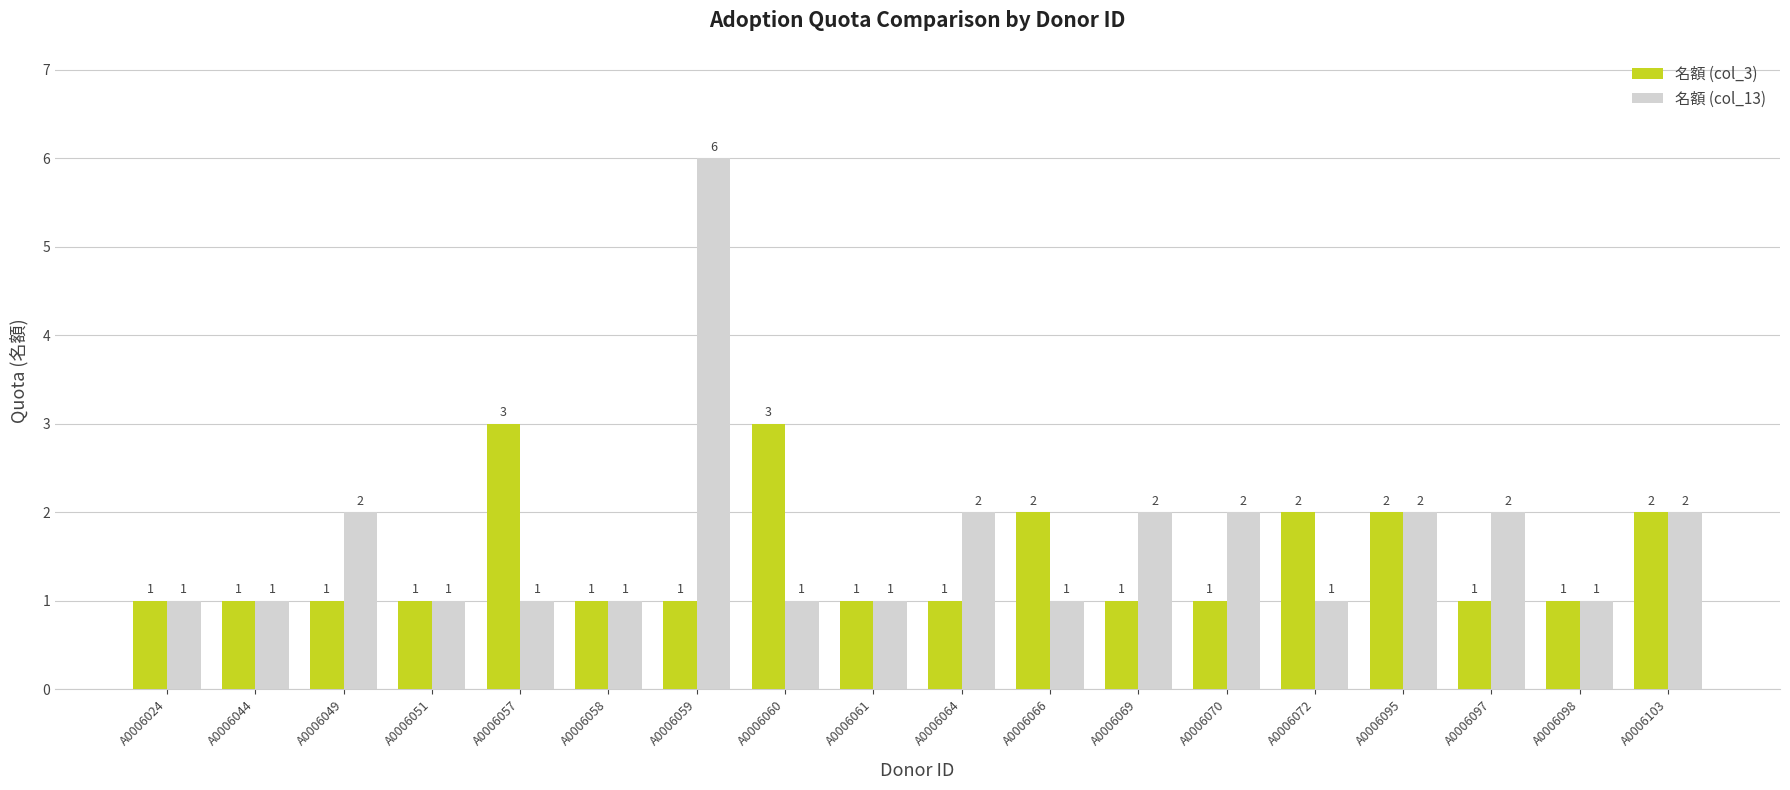

What is the difference between the second highest and minimum values in the 名額 (col_3) series?

2